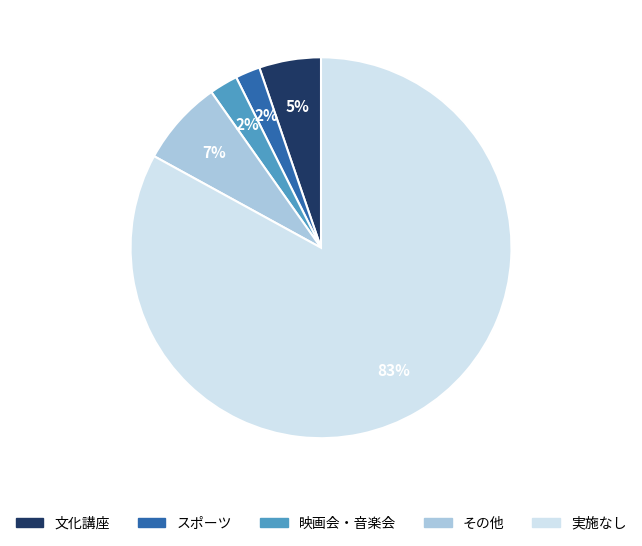

Do 文化講座 and その他 together represent more than half of the pie?

No